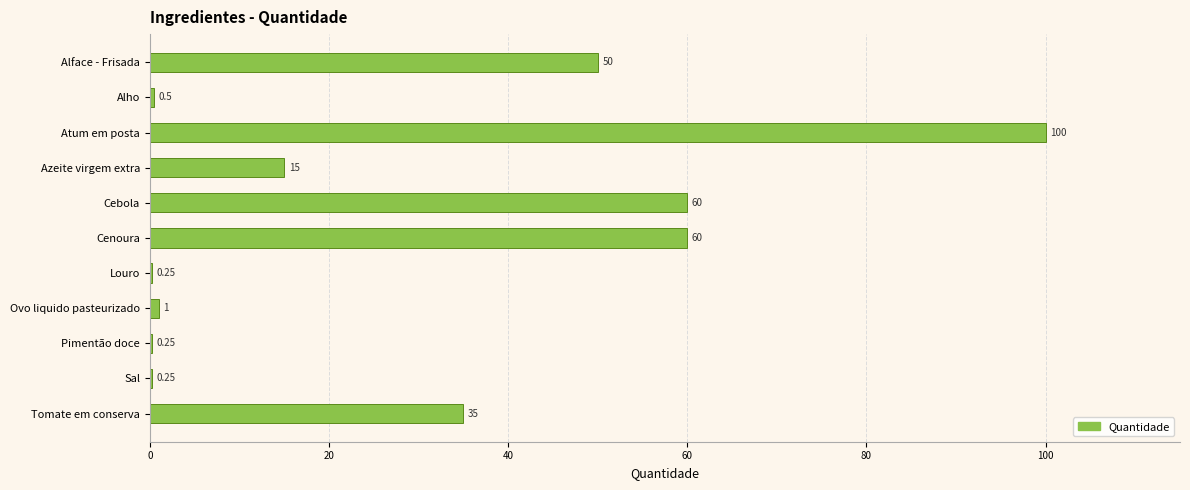

What is the average value?

29.3